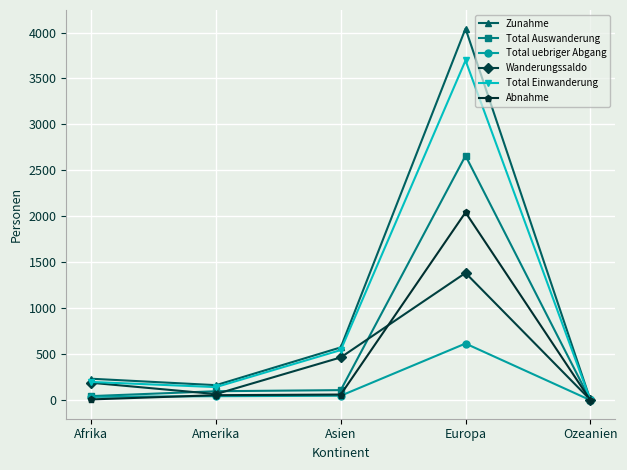

What are all the series names shown in the legend?

Zunahme, Total Auswanderung, Total uebriger Abgang, Wanderungssaldo, Total Einwanderung, Abnahme